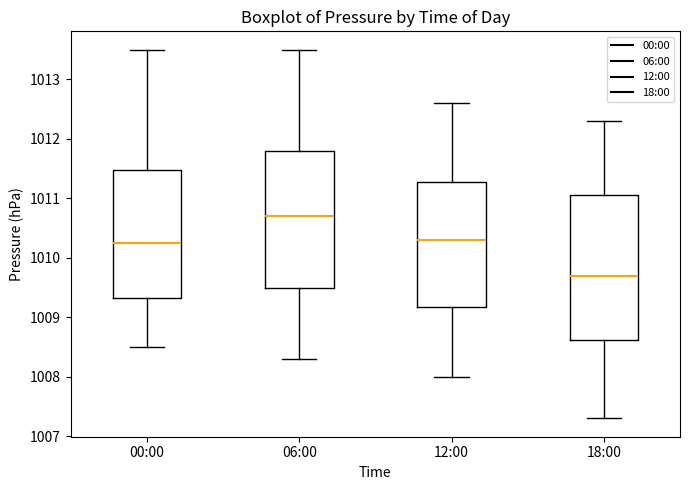

Reading left to right, transcribe this box plot: for each box, give where its median line is, the range the box spans, and where its two whiskers end, as read against the y-axis. The values are not printed on the chart, so give them approximately, as read against the axis.

00:00: median 1010.3, box 1009.3 to 1011.5, whiskers 1008.5 to 1013.5
06:00: median 1010.7, box 1009.5 to 1011.8, whiskers 1008.3 to 1013.5
12:00: median 1010.3, box 1009.2 to 1011.3, whiskers 1008.0 to 1012.6
18:00: median 1009.7, box 1008.6 to 1011.1, whiskers 1007.3 to 1012.3